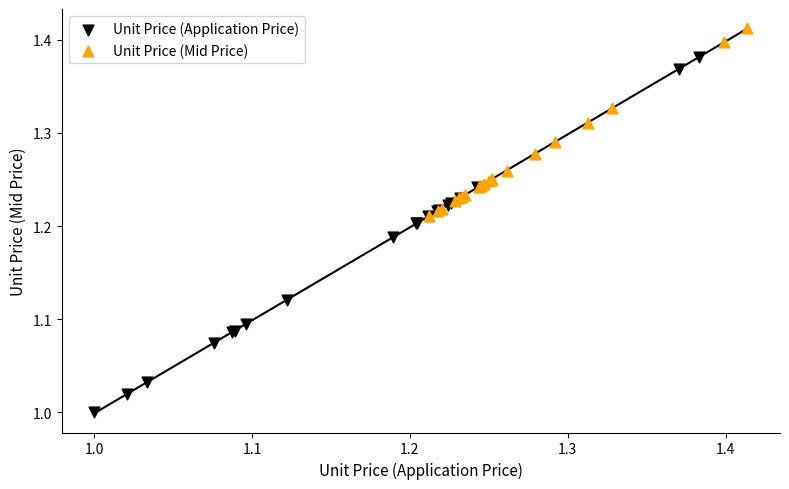

What are all the series names shown in the legend?

Unit Price (Application Price), Unit Price (Mid Price)